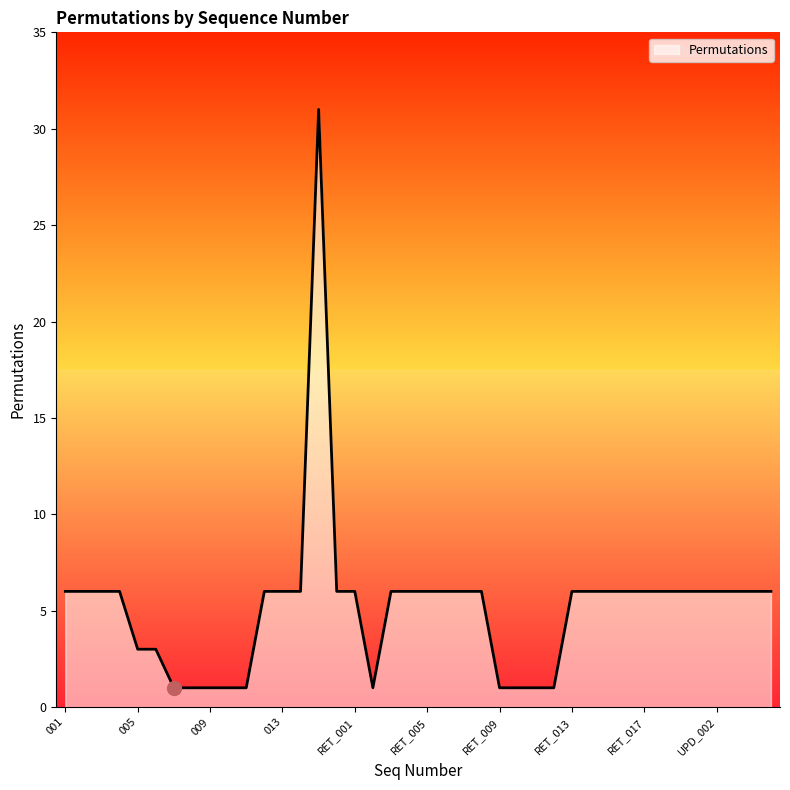

What is the difference between the maximum and minimum values?

30